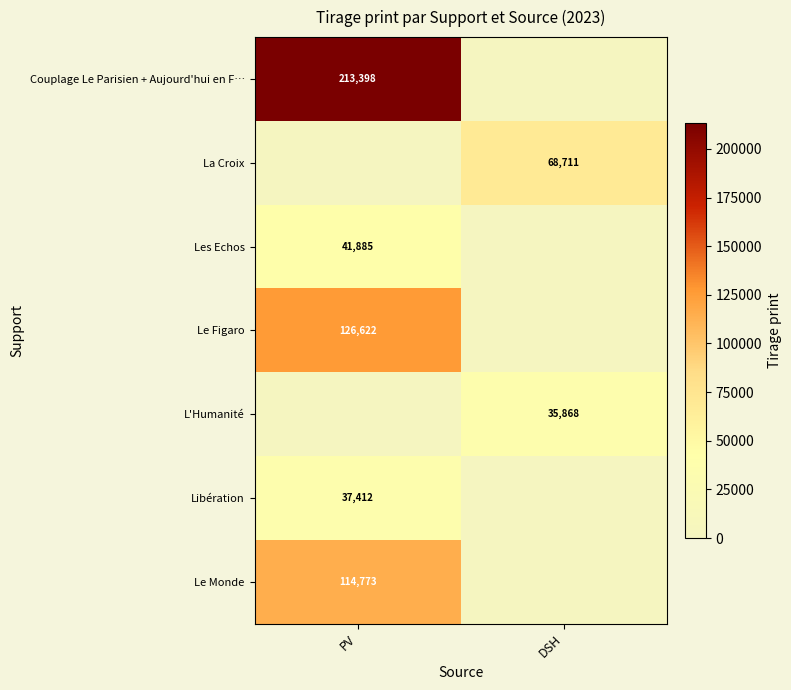

True or false: Le Figaro has a value of 32630 at PV.

False